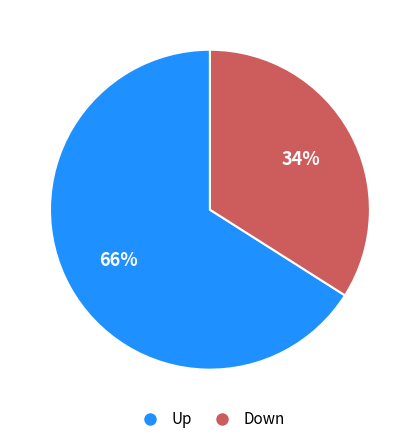

Is there any slice that represents more than half of the pie?

Yes